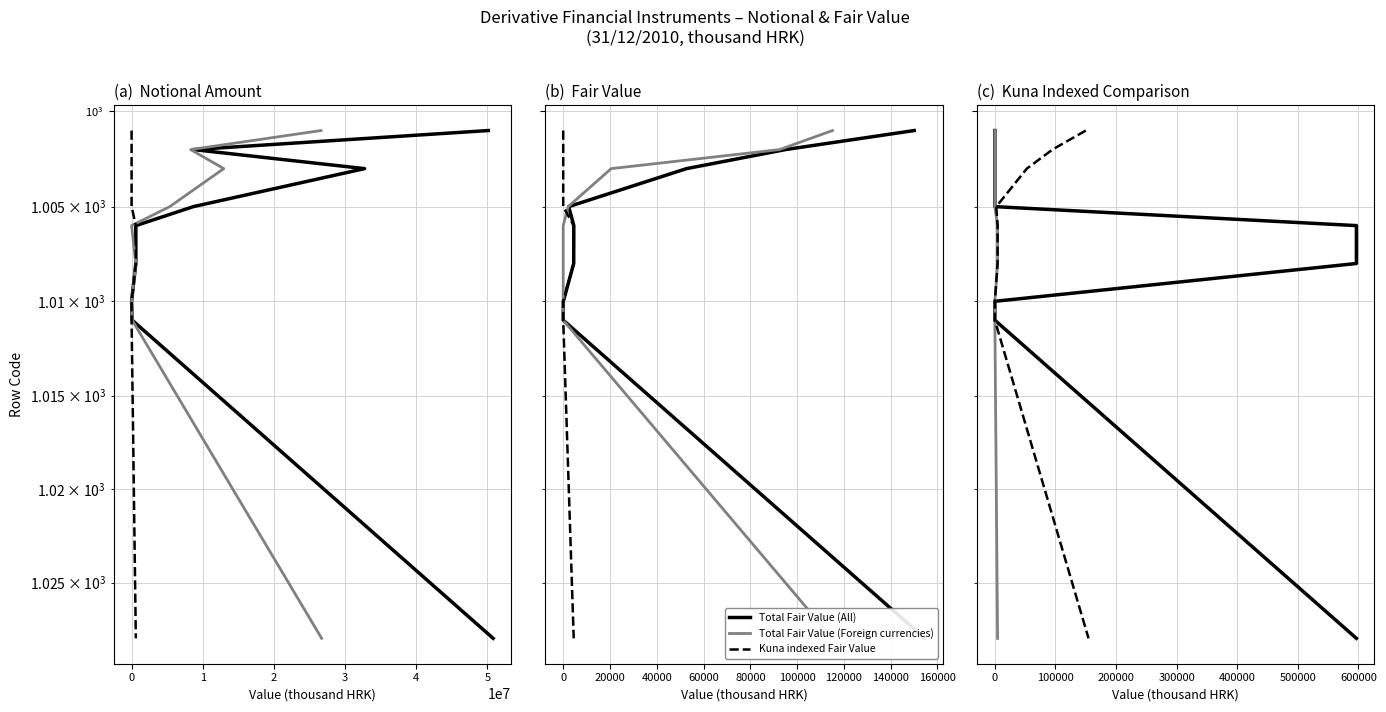

Does the chart display data point markers on the line(s)?

No